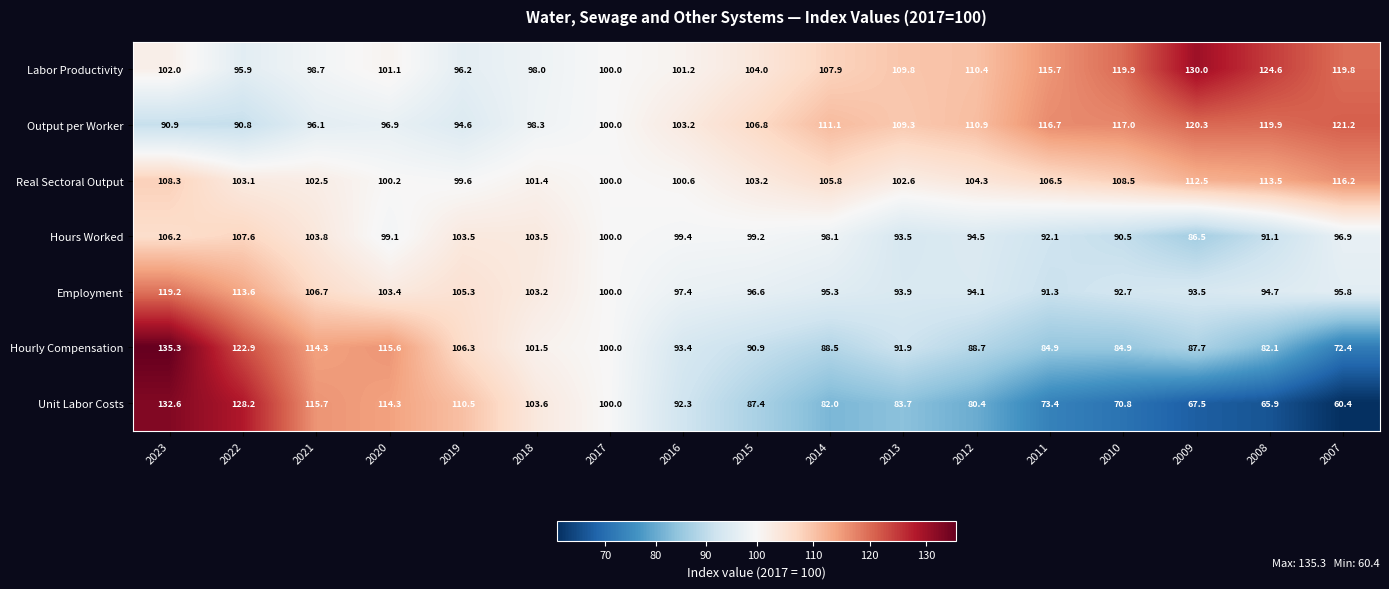

Rank the series at 2021 from highest to lowest value.

Unit Labor Costs, Hourly Compensation, Employment, Hours Worked, Real Sectoral Output, Labor Productivity, Output per Worker